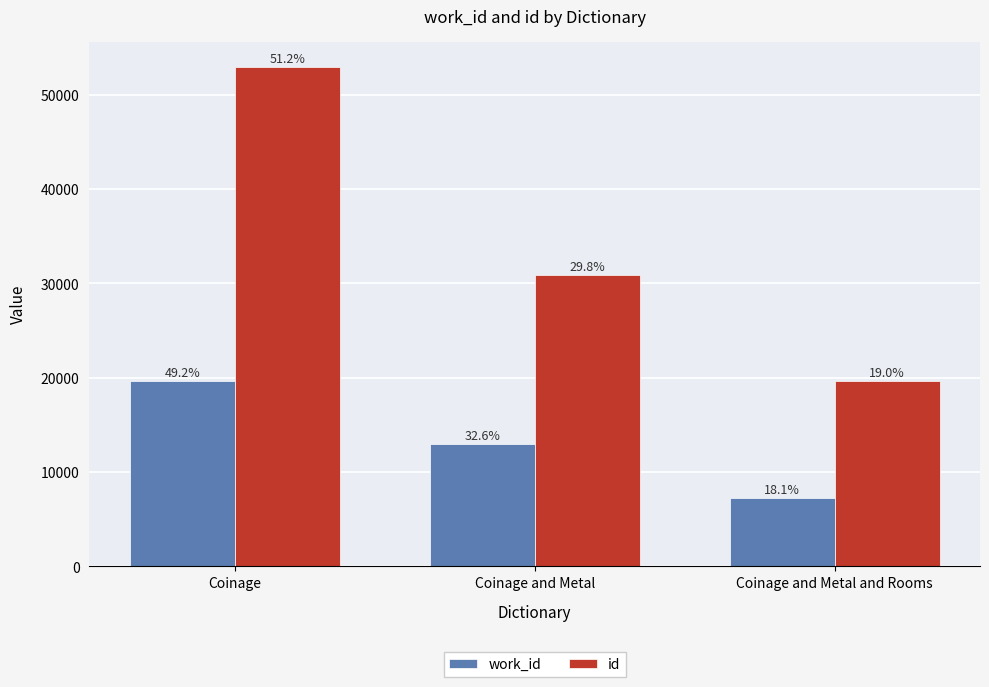

How many groups of bars are there?

3